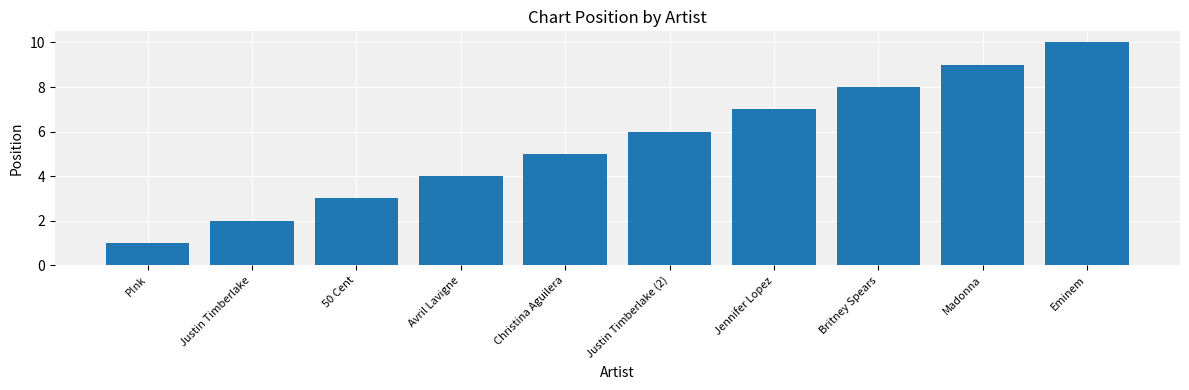

Read the value at Christina Aguilera.

5